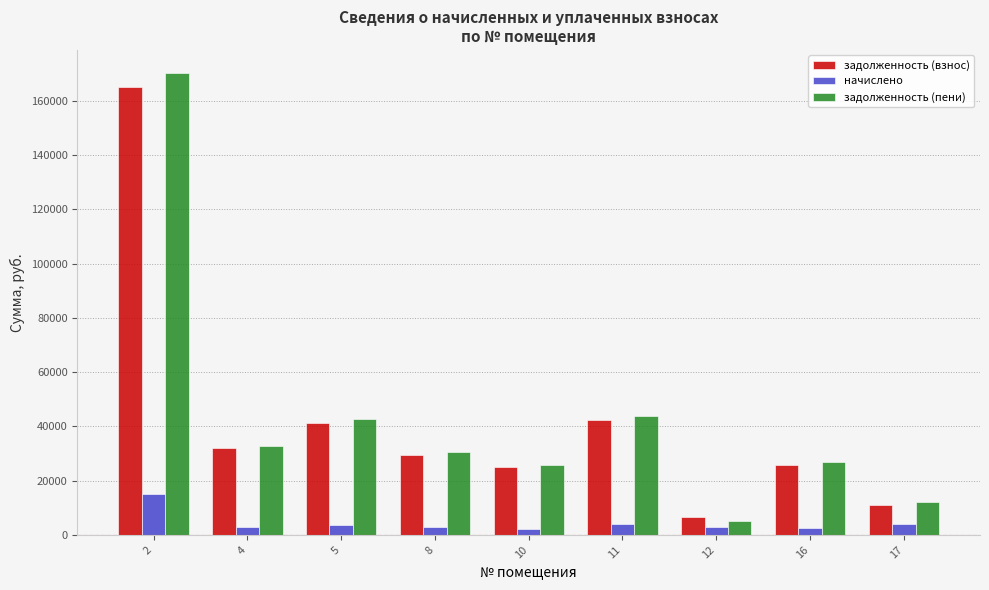

Rank the series by their maximum value, from highest to lowest.

задолженность (пени), задолженность (взнос), начислено